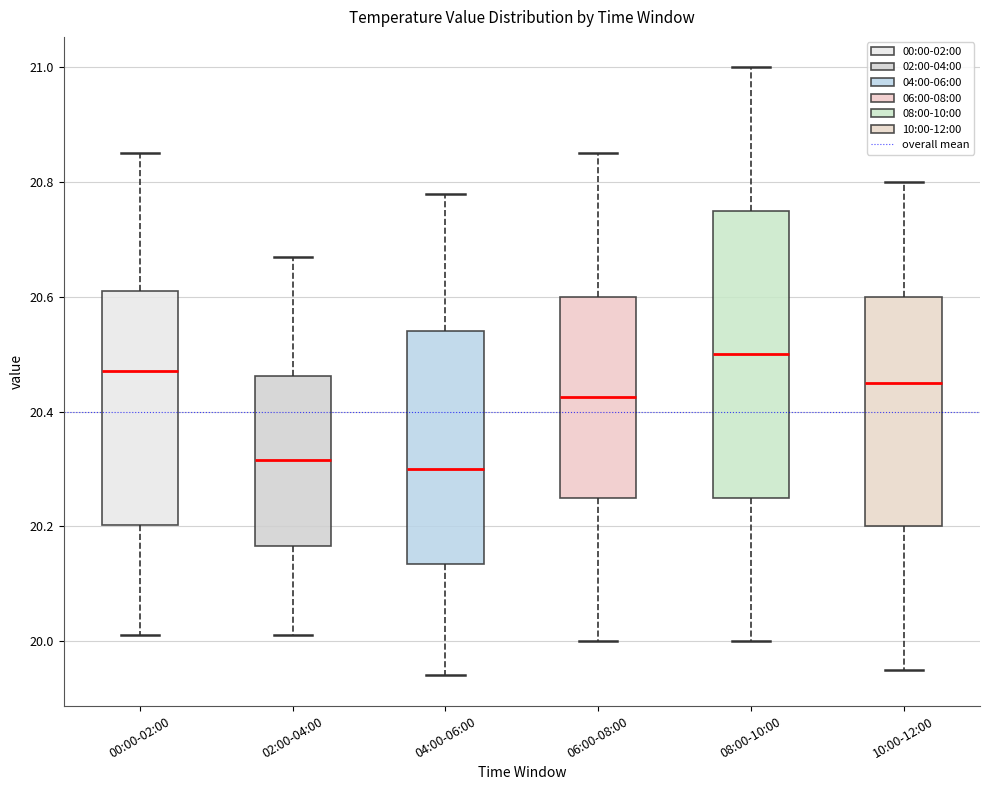

Which box's median line is the highest?

08:00-10:00